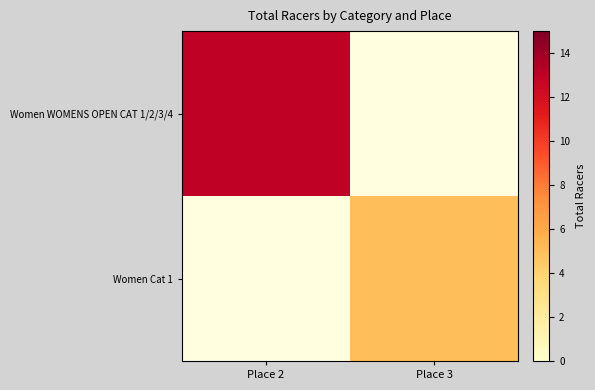

Which label corresponds to the smallest value in the chart?

Place 3